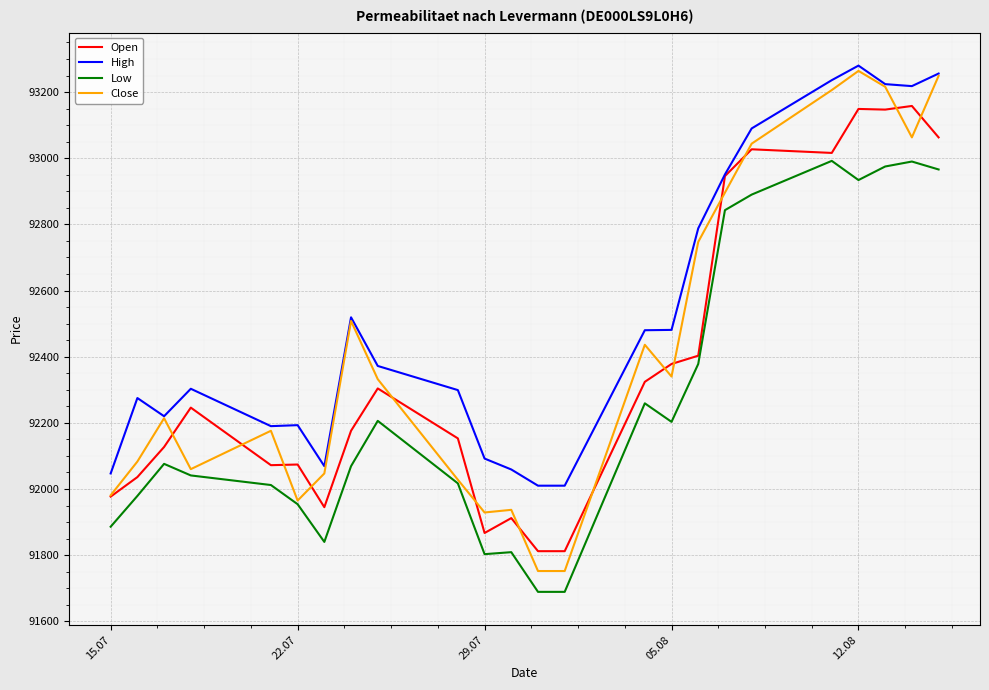

Which series has the widest spread of values?

Close